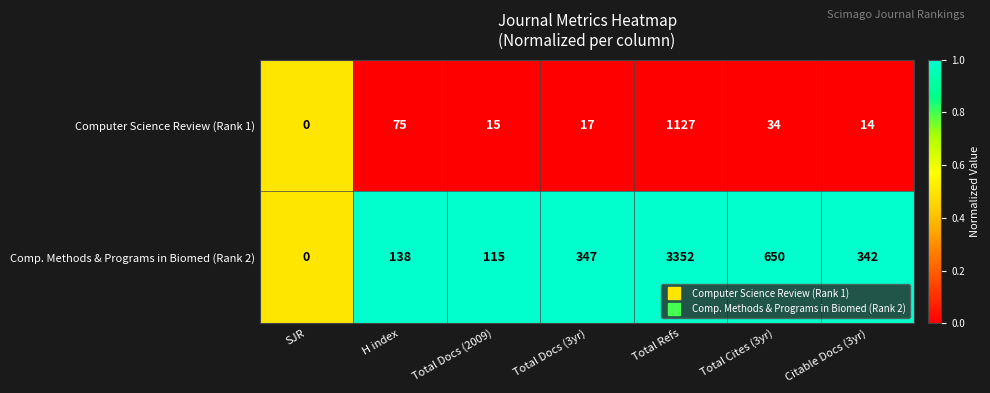

What is the greatest value displayed?

3352